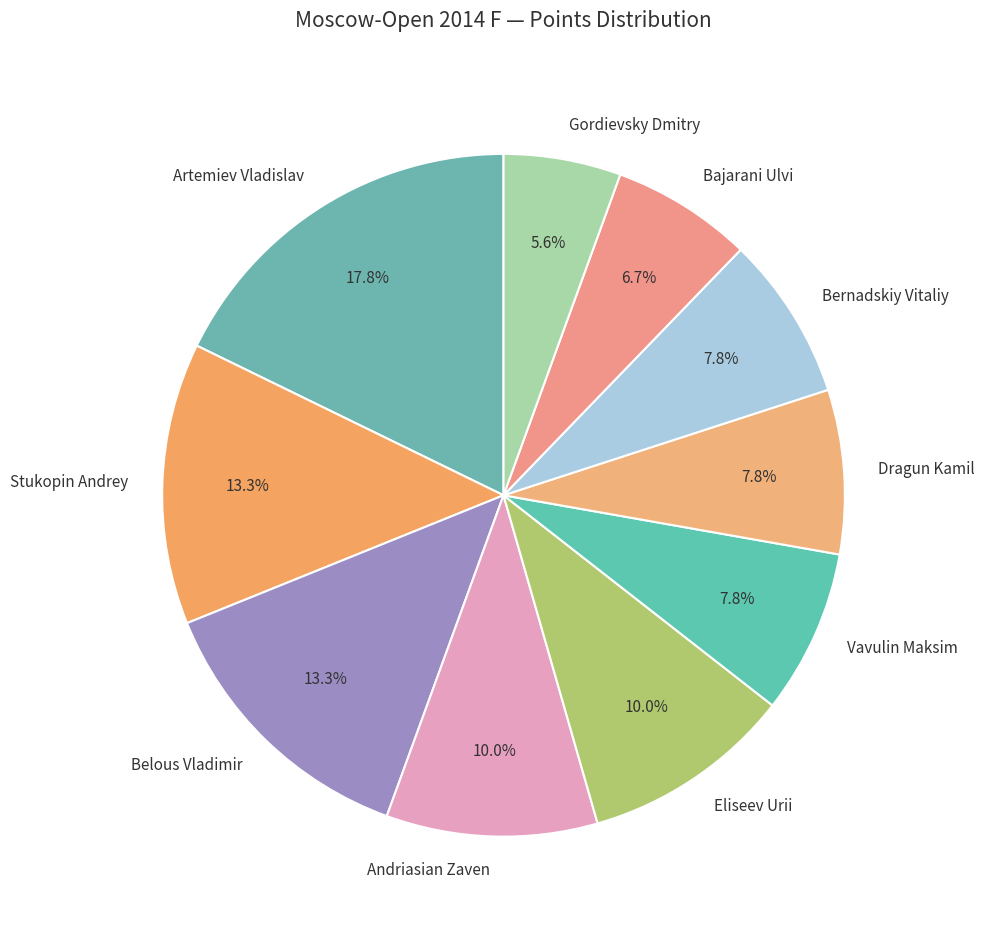

How much of the chart is everything except Stukopin Andrey?

86.7%